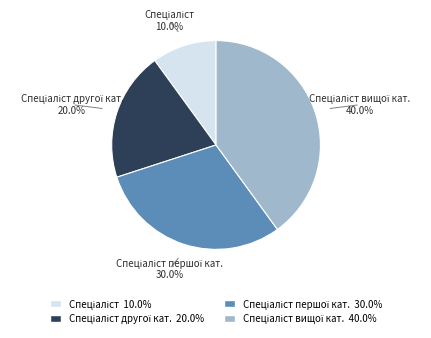

Is there a majority slice in this chart?

No